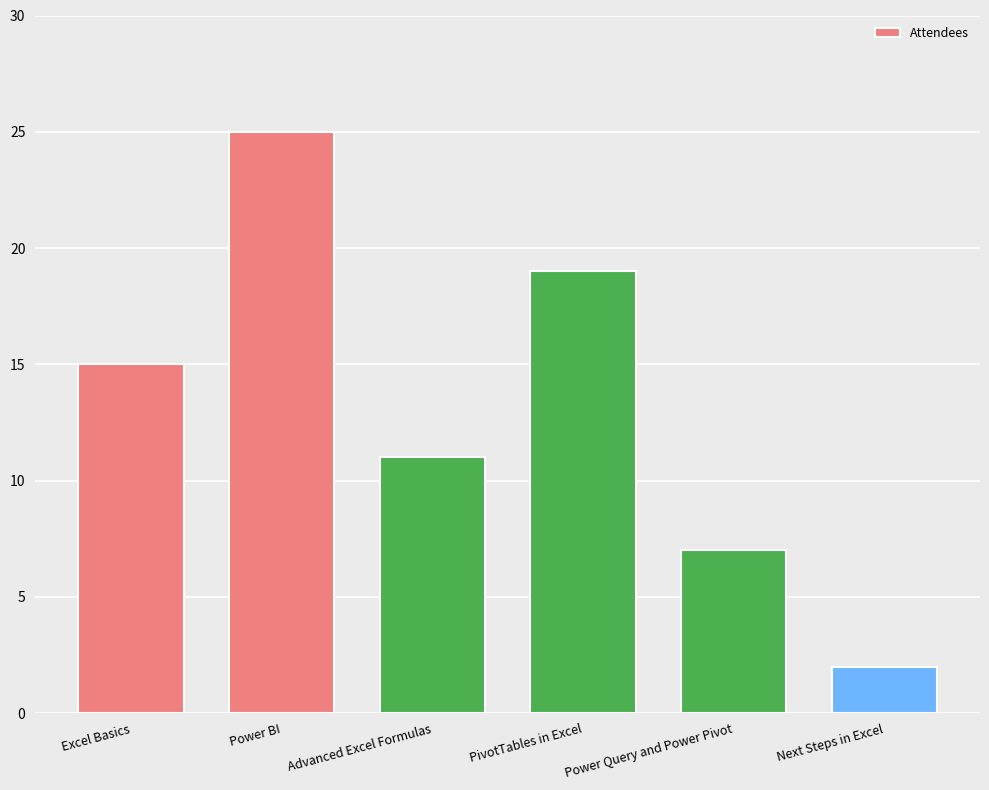

Read the value at Advanced Excel Formulas.

11